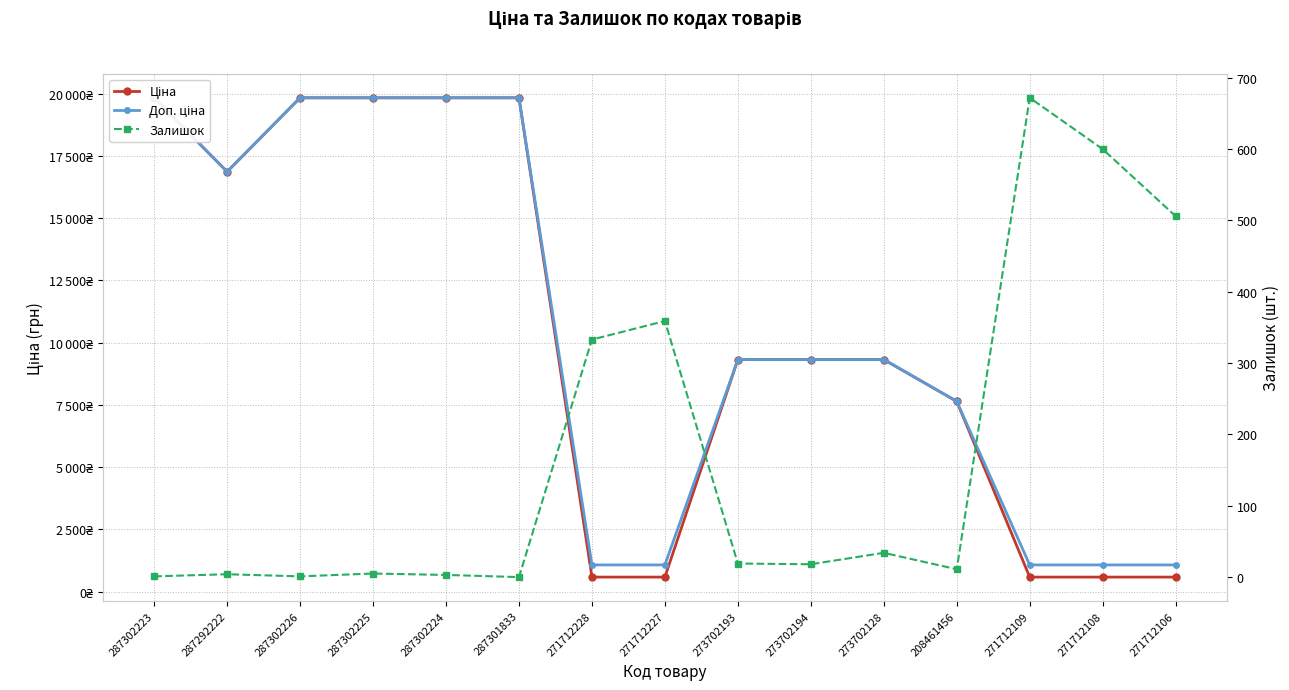

What position from the right is 287302223?

15